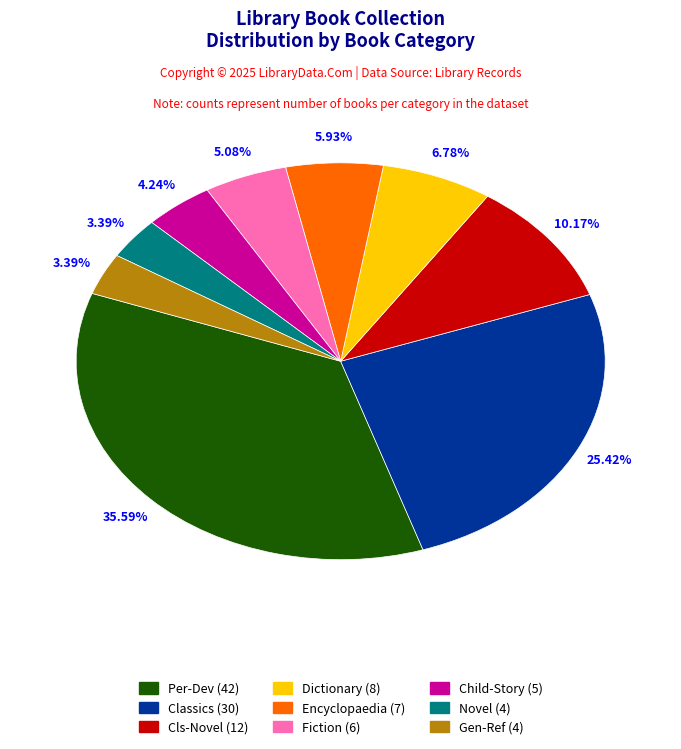

To the nearest percent, what is the difference between the Child-Story and Novel slice percentages?

1%